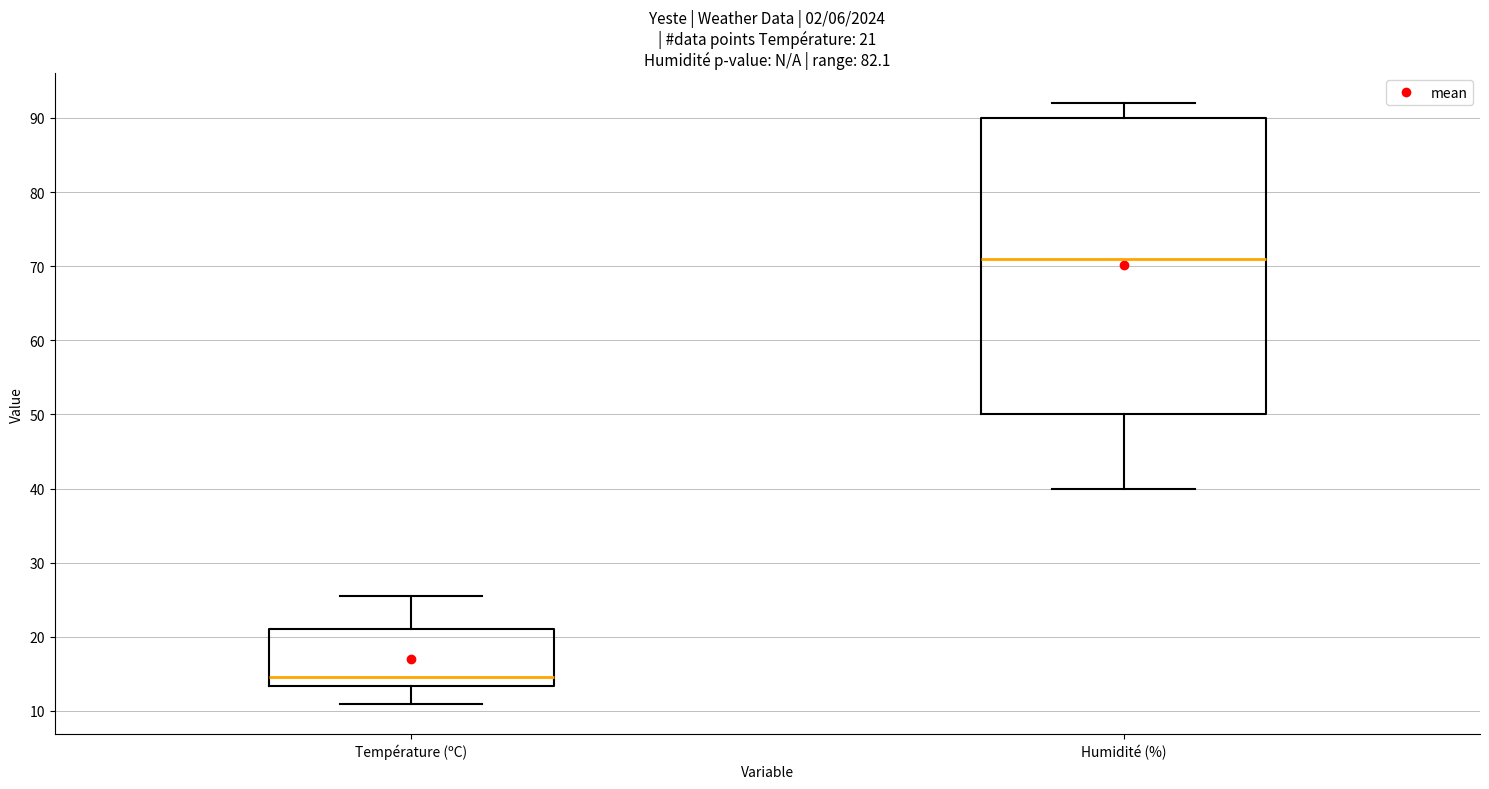

Which box has the lowest median line?

Température (ºC)